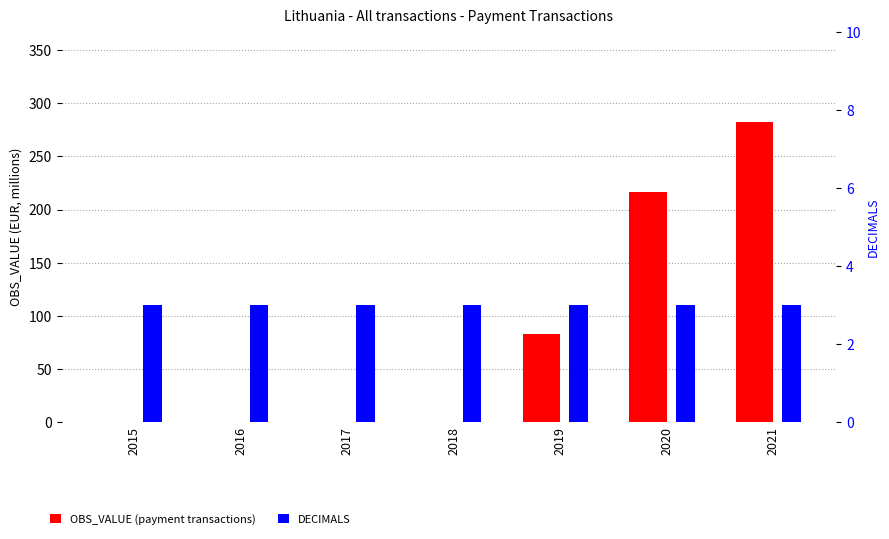

Reading left to right, list all the values displayed in this chart.

OBS_VALUE: 0.0	0.0	0.0	0.0	82.9	216.9	282.8
DECIMALS: 3.0	3.0	3.0	3.0	3.0	3.0	3.0